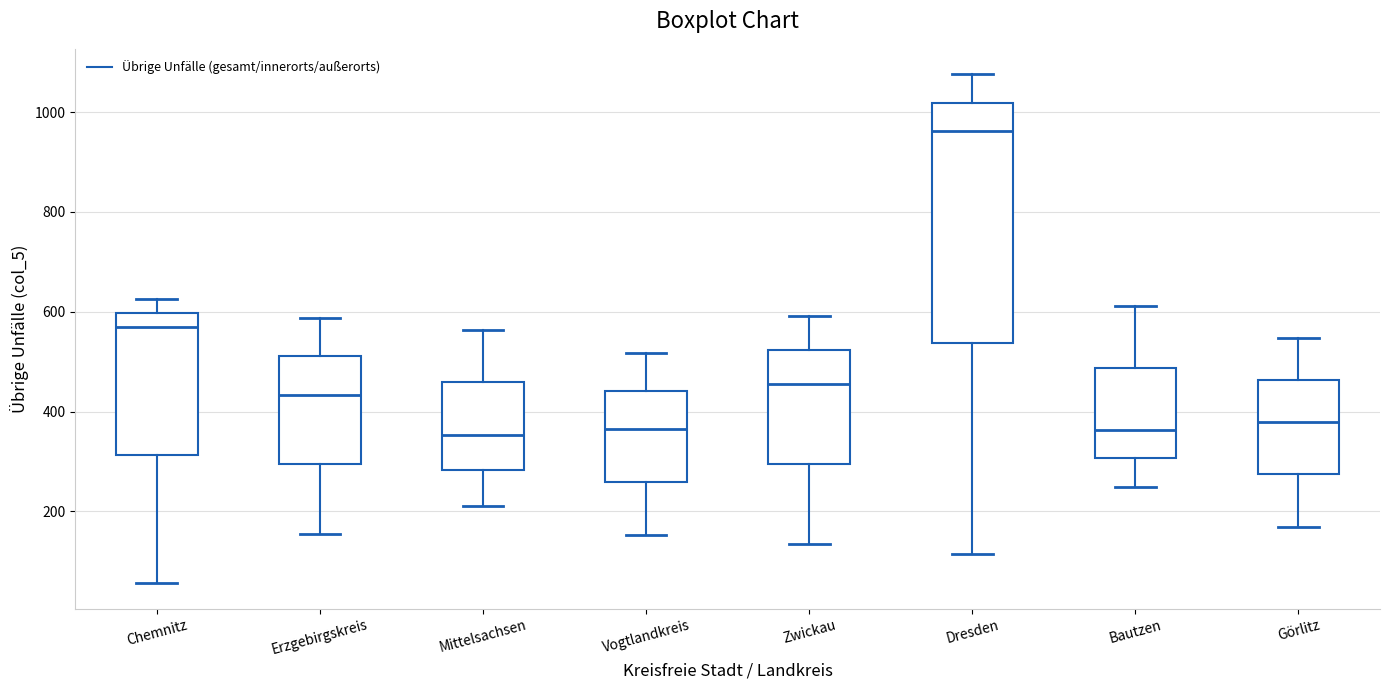

Reading left to right, transcribe this box plot: for each box, give where its median line is, the range the box spans, and where its two whiskers end, as read against the y-axis. The values are not printed on the chart, so give them approximately, as read against the axis.

Chemnitz: median 580, box 320 to 600, whiskers 60 to 620
Erzgebirgskreis: median 440, box 300 to 520, whiskers 160 to 580
Mittelsachsen: median 360, box 280 to 460, whiskers 220 to 560
Vogtlandkreis: median 360, box 260 to 440, whiskers 160 to 520
Zwickau: median 460, box 300 to 520, whiskers 140 to 600
Dresden: median 960, box 540 to 1020, whiskers 120 to 1080
Bautzen: median 360, box 300 to 480, whiskers 240 to 620
Görlitz: median 380, box 280 to 460, whiskers 160 to 540